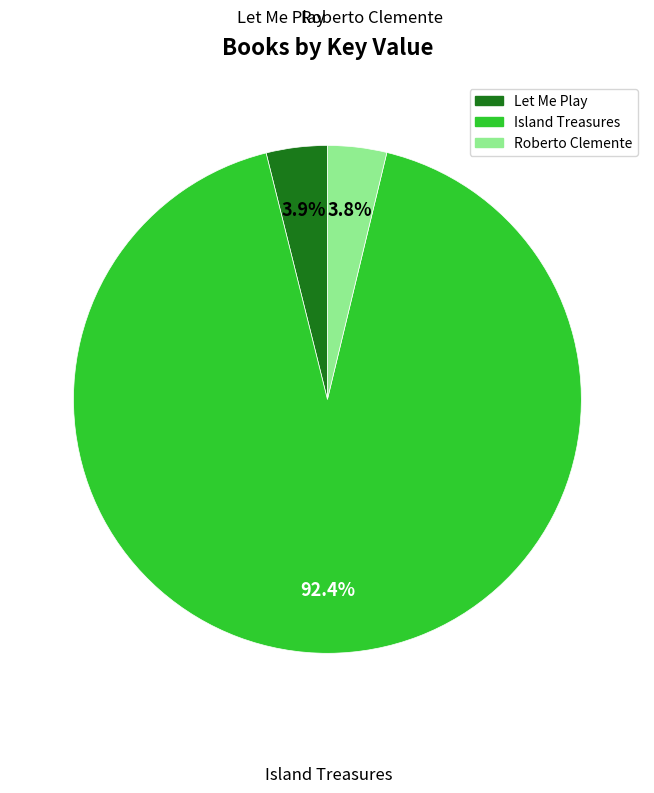

What is the ratio of the value at Let Me Play to the value at Roberto Clemente?

1.0